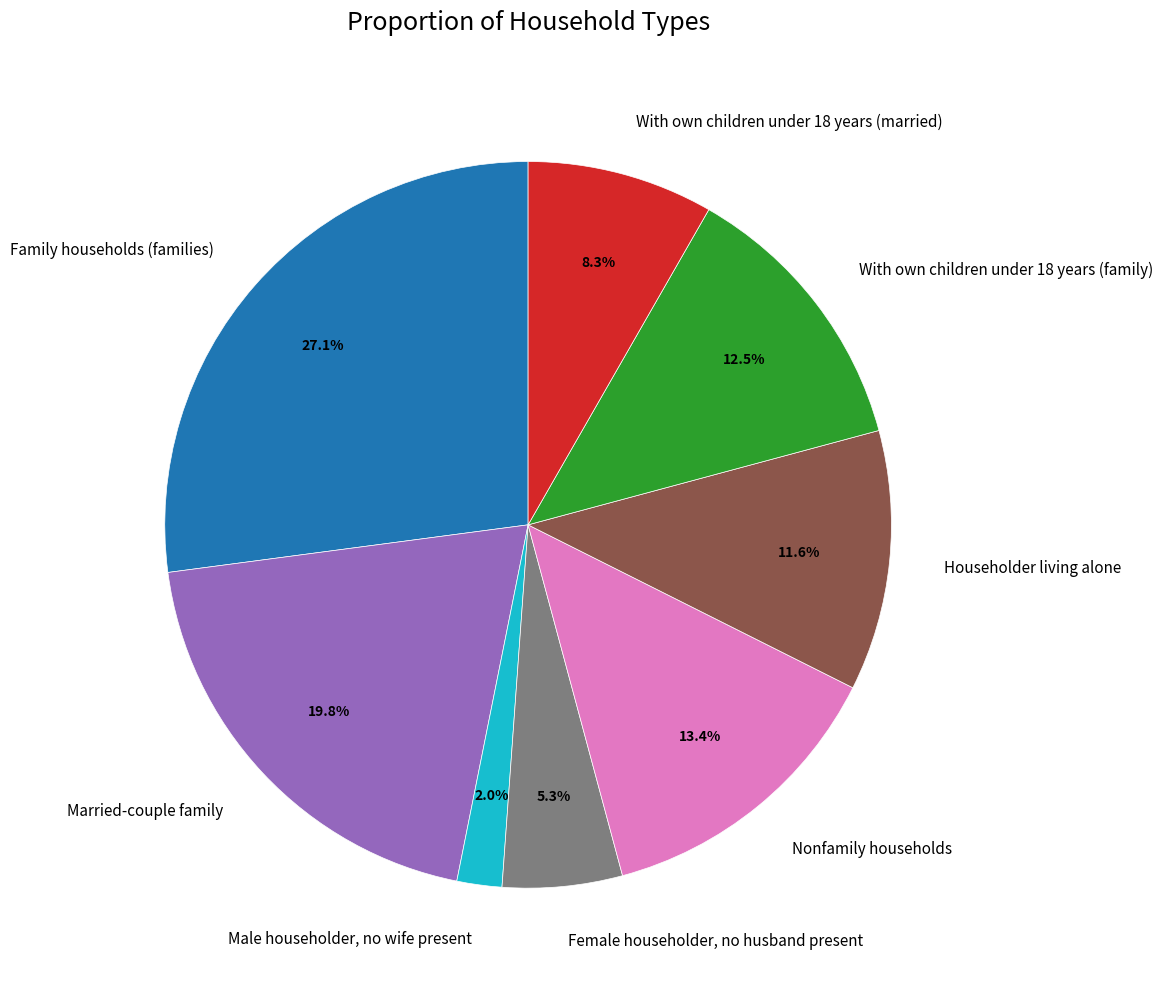

Does With own children under 18 years (family) represent more than half of the total?

No